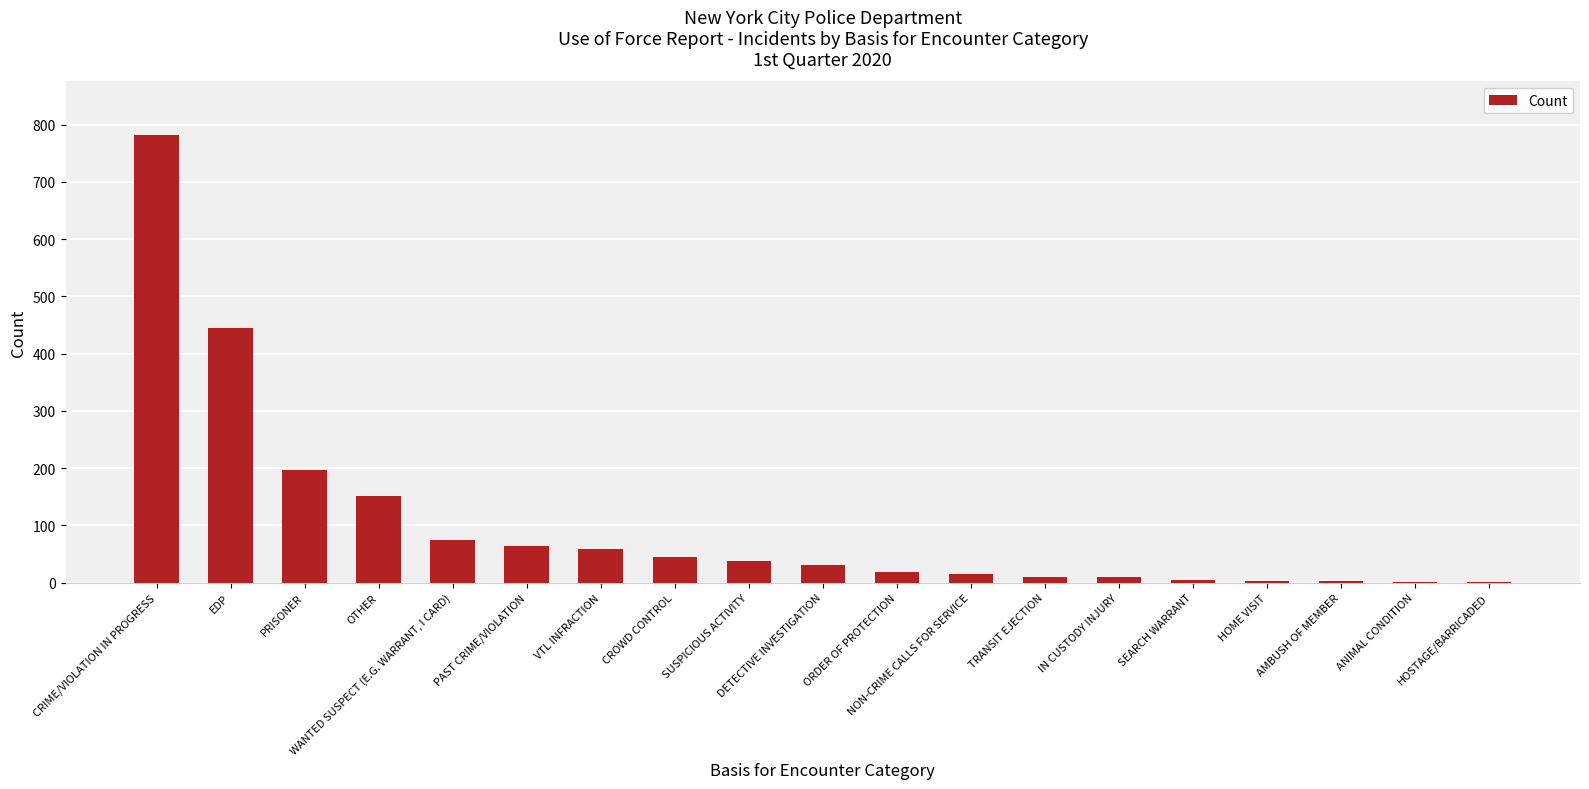

Read the value at HOME VISIT.

3